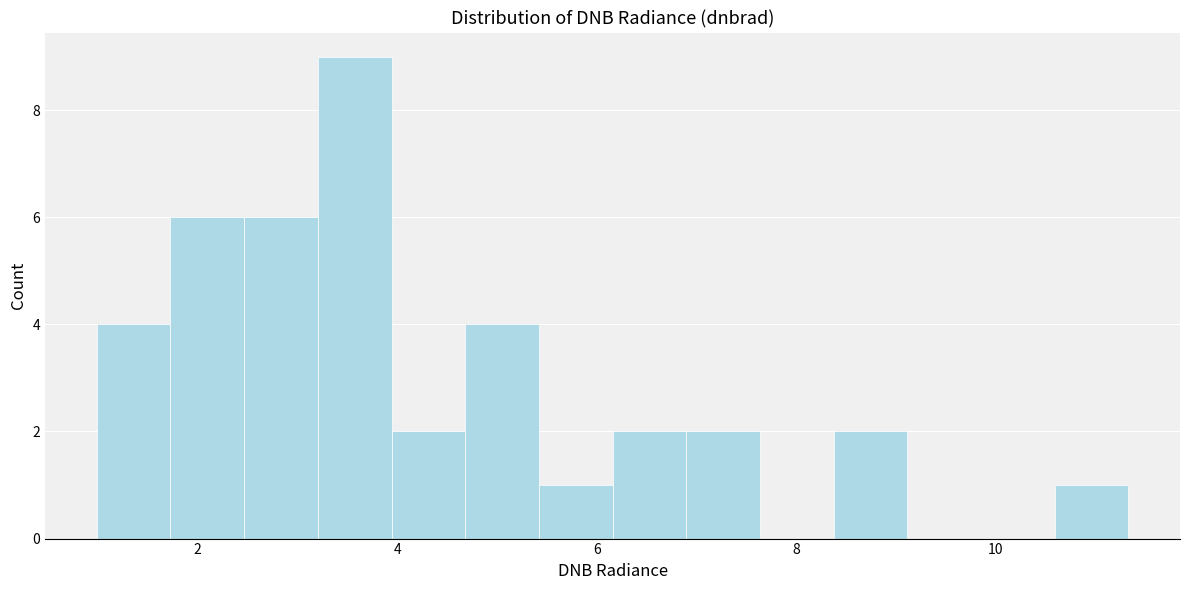

Around what value on the x-axis is the tallest bar? Give the approximate position of its centre, as read against the axis.

3.6